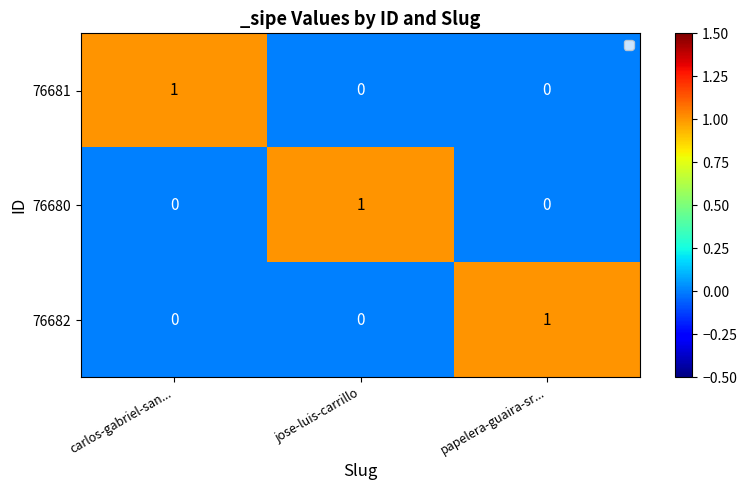

Count the 76682 values in the range 0 to 1.

3